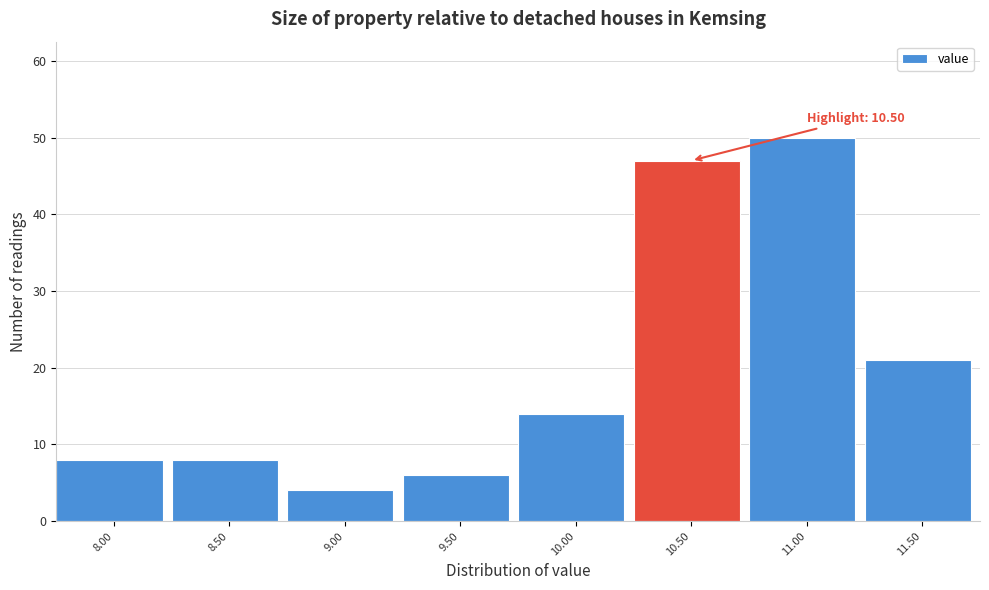

Reading left to right, transcribe all the data shown in this chart.

8	8	4	6	14	47	50	21